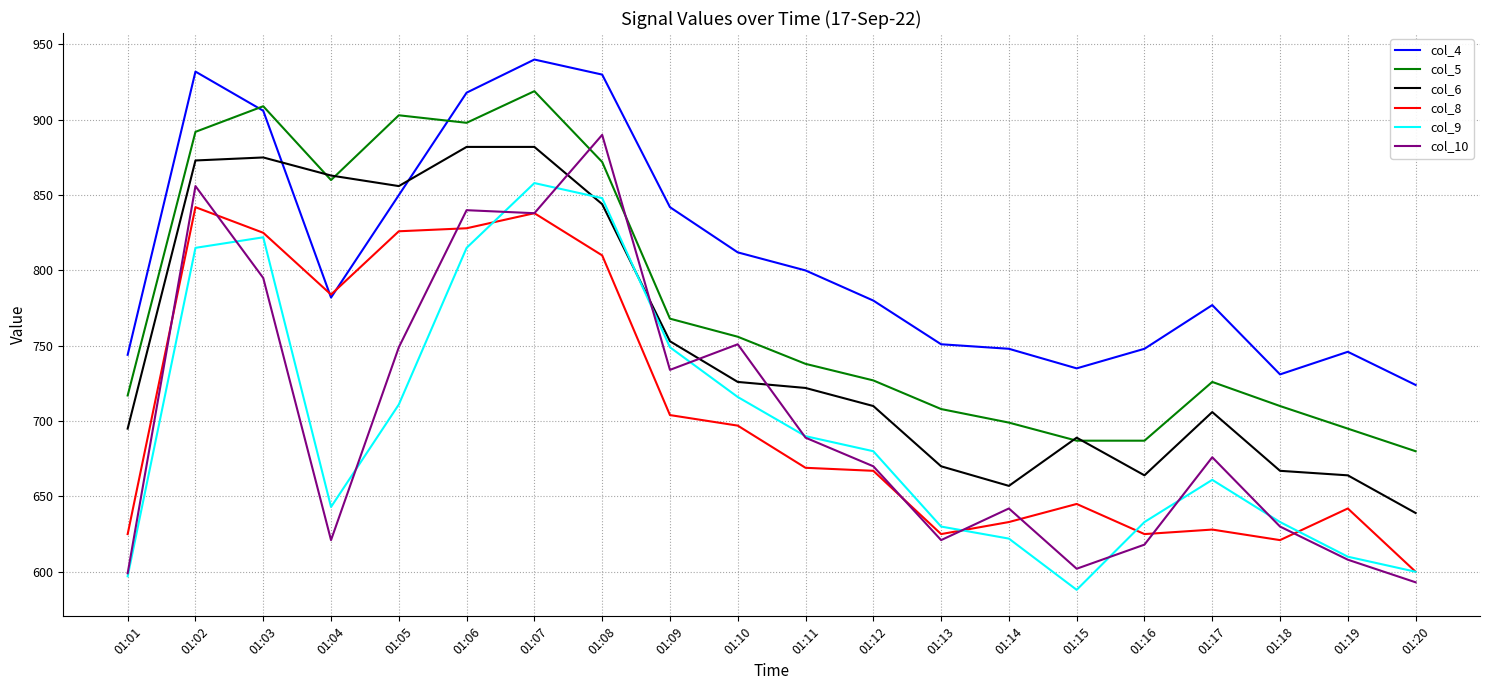

What is the approximate value of col_9 at 01:12?

680